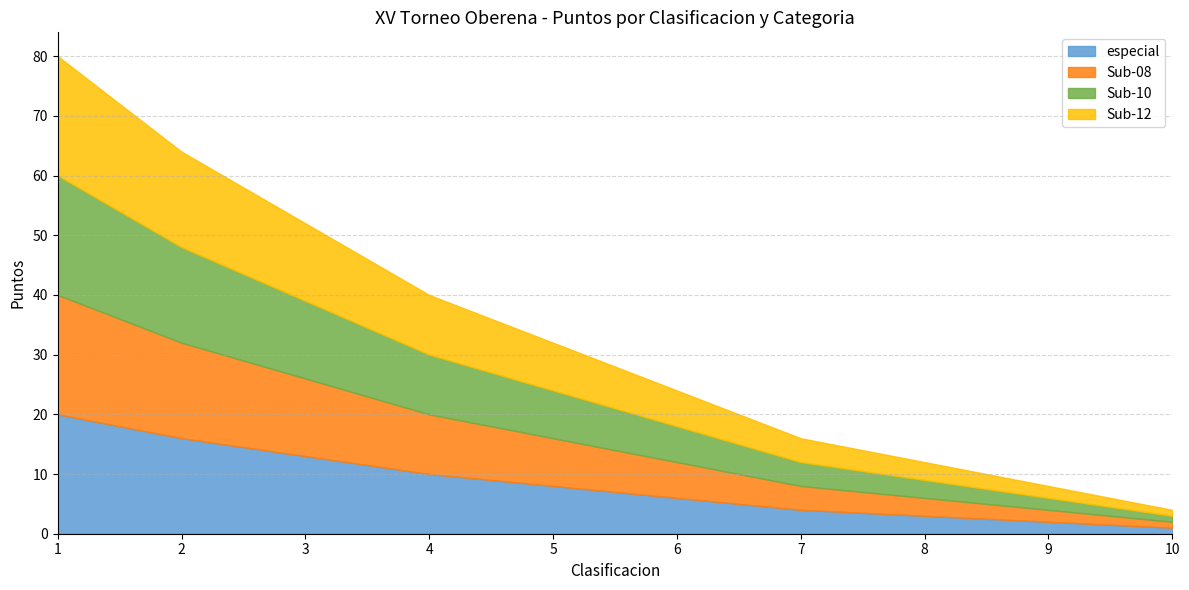

What is the sum of all Sub-08 values?

83